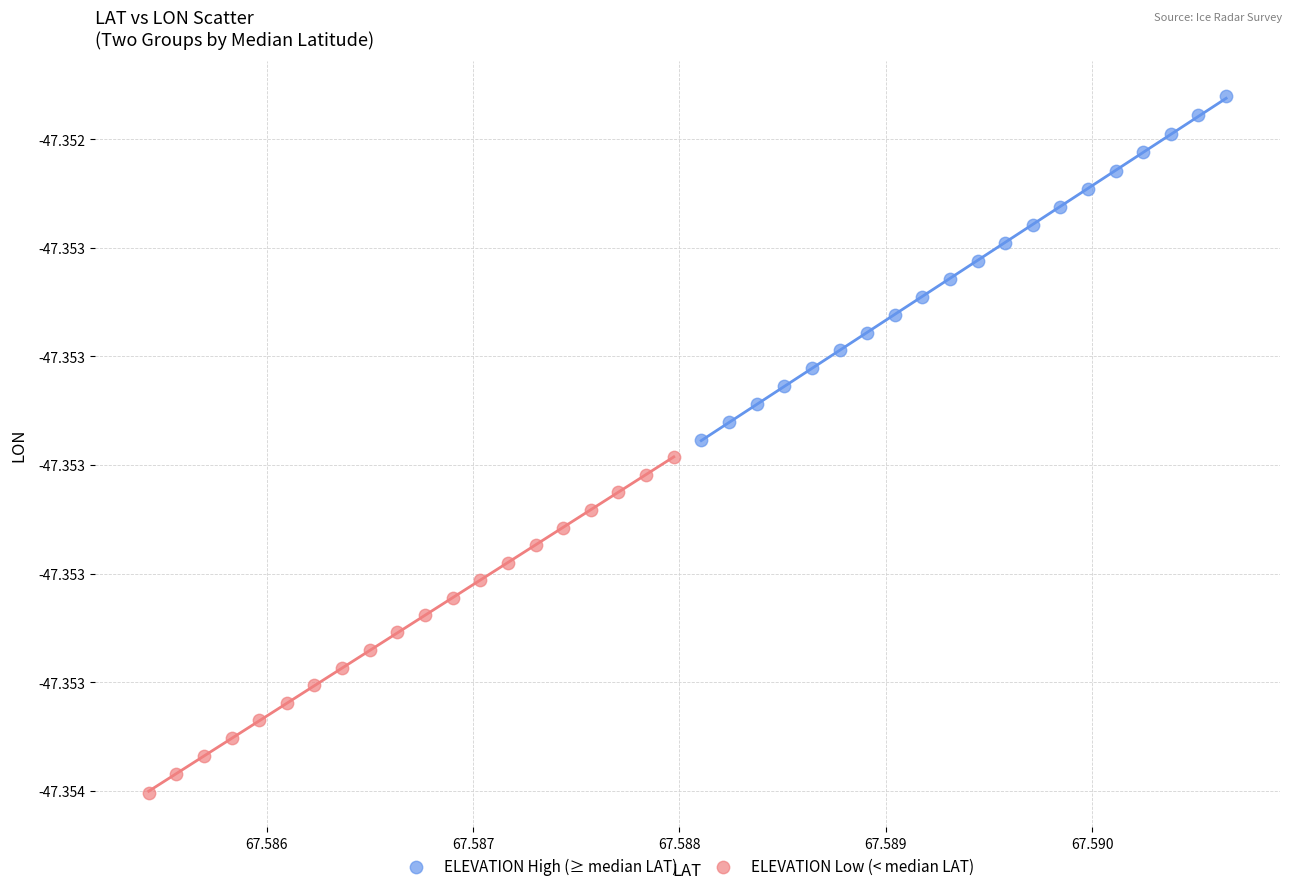

What are all the series names shown in the legend?

ELEVATION High (≥ median LAT), ELEVATION Low (< median LAT)